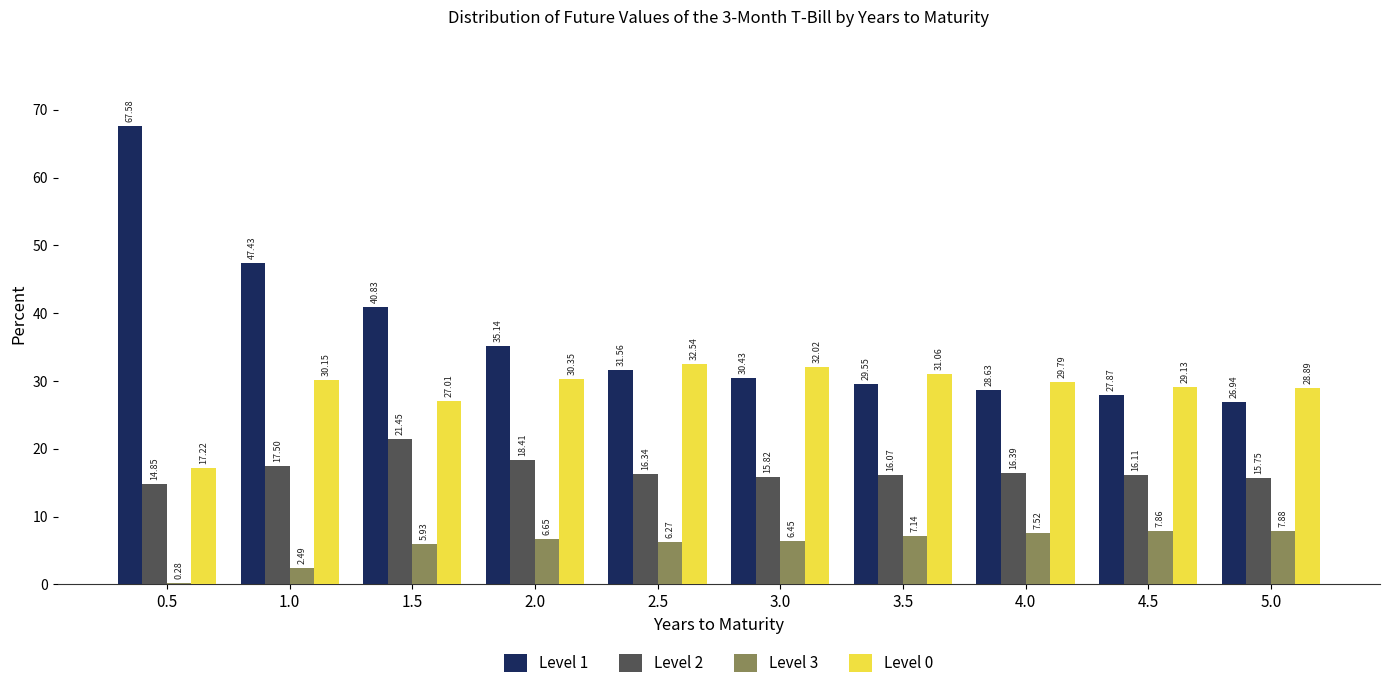

Where is Level 3 nearest to the value 4?

1.0